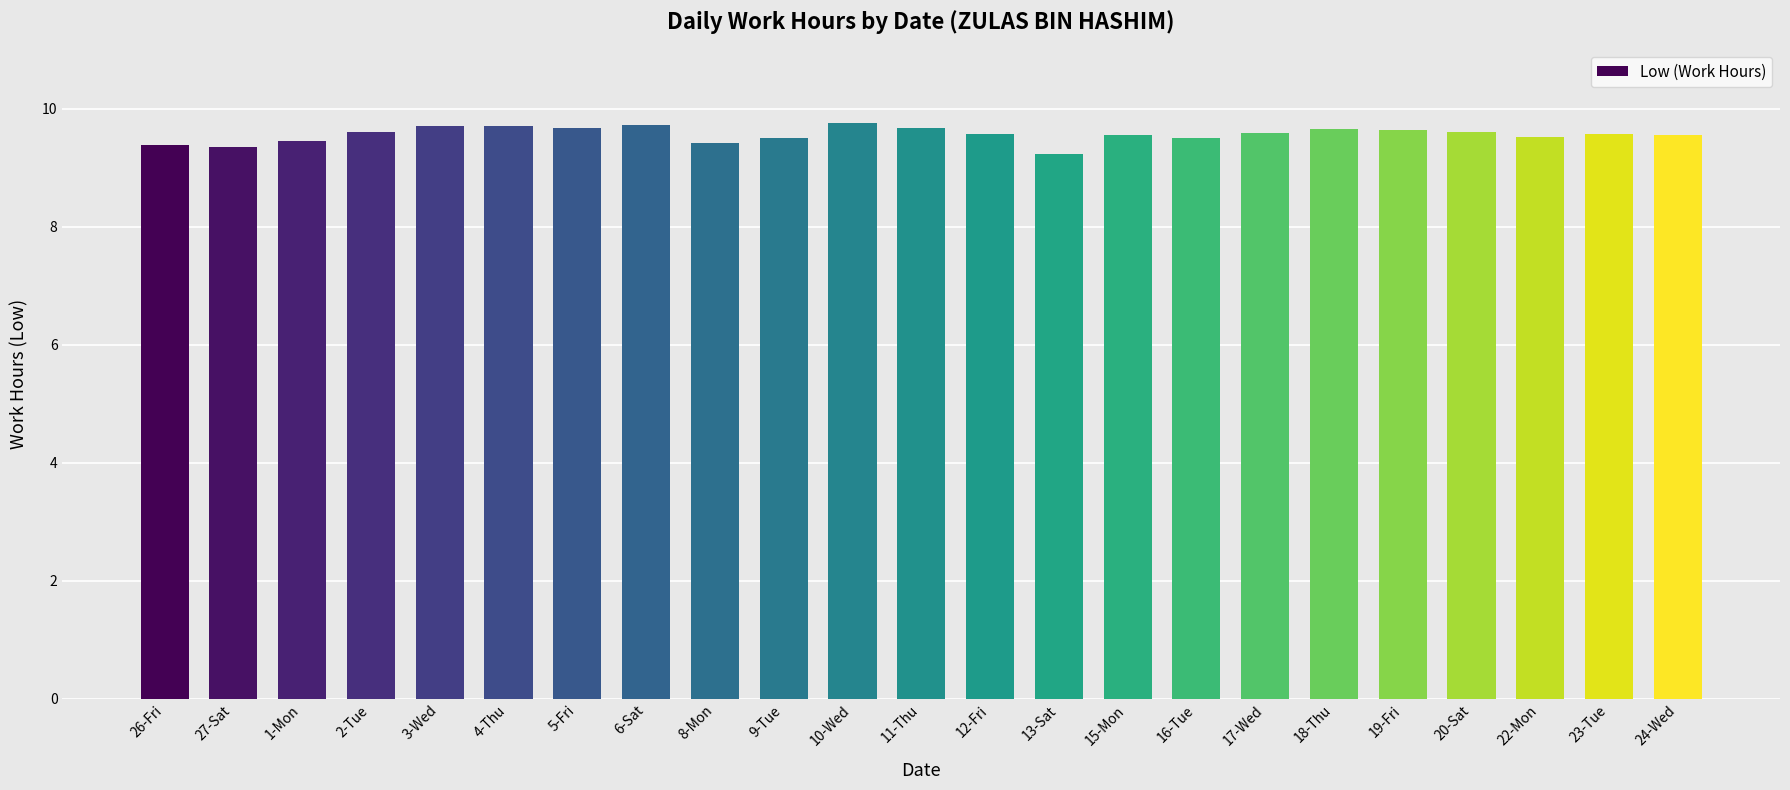

What is the smallest value displayed?

9.2